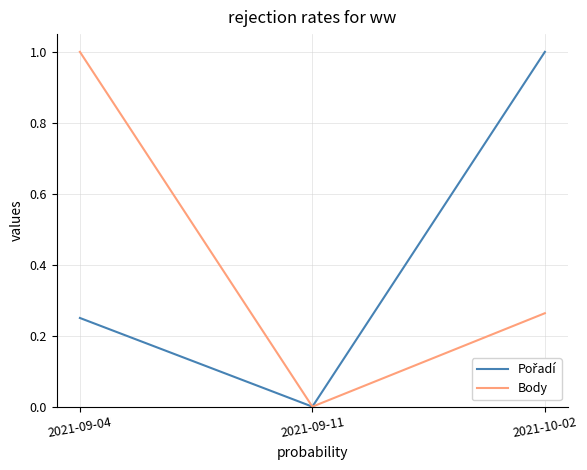

What position from the right is 2021-09-11?

2